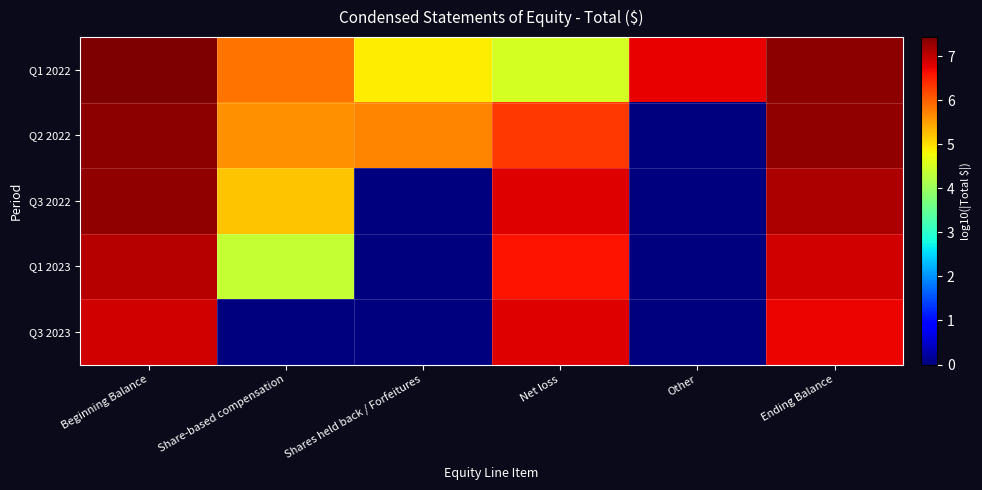

Between Other and Ending Balance, which series saw the biggest shift?

Q2 2022